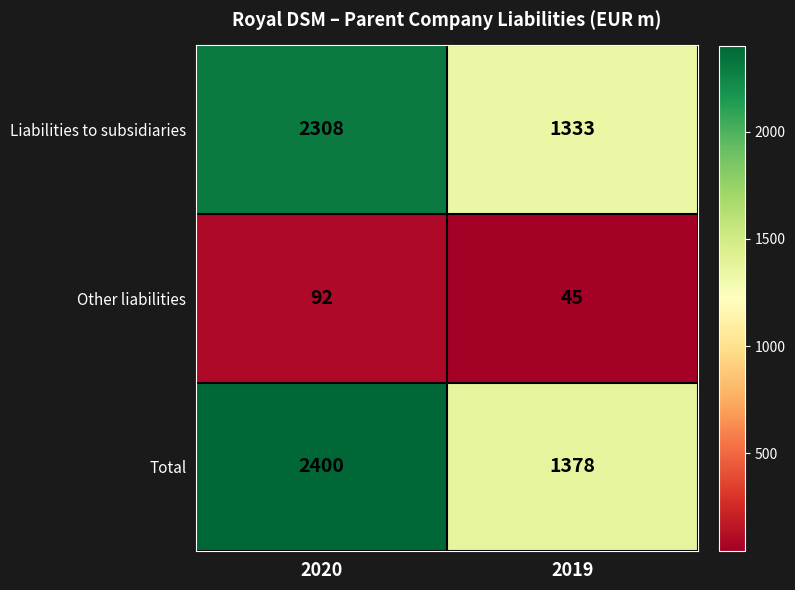

List the labels in order of Other liabilities value, largest first.

2020, 2019